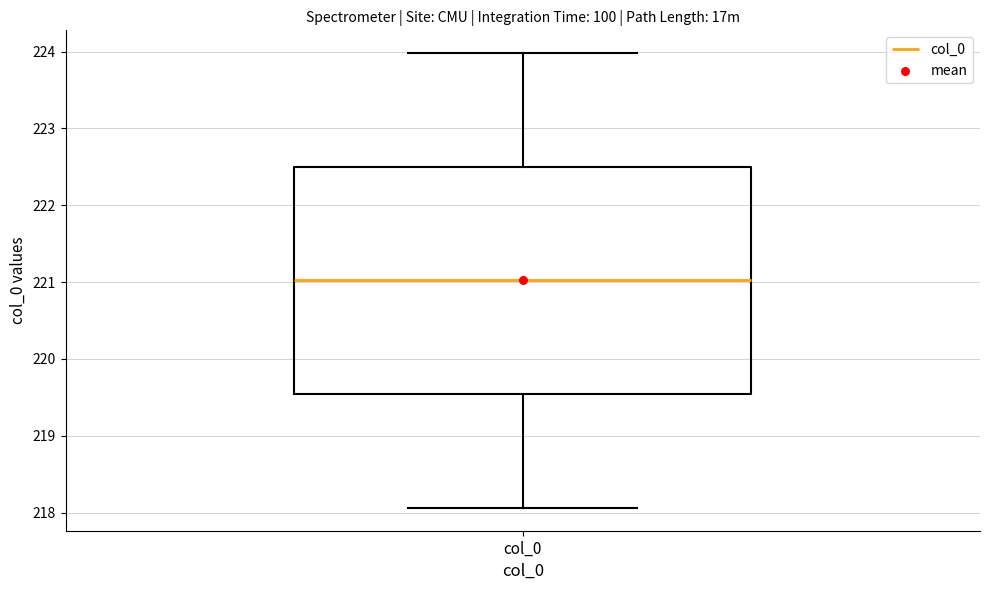

Where is the lower edge of the box for col_0 on the y-axis? The values are not printed on the chart, so give them approximately, as read against the axis.

219.5